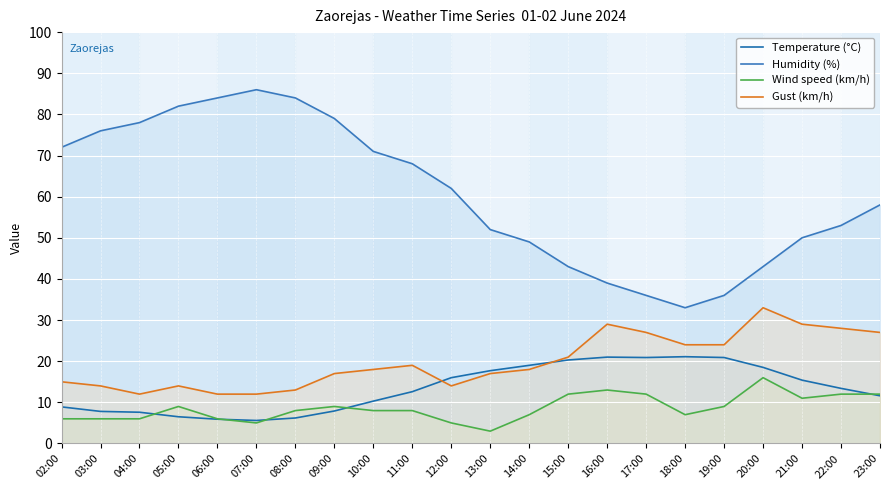

At which label is Wind speed (km/h) closest to 9?

05:00